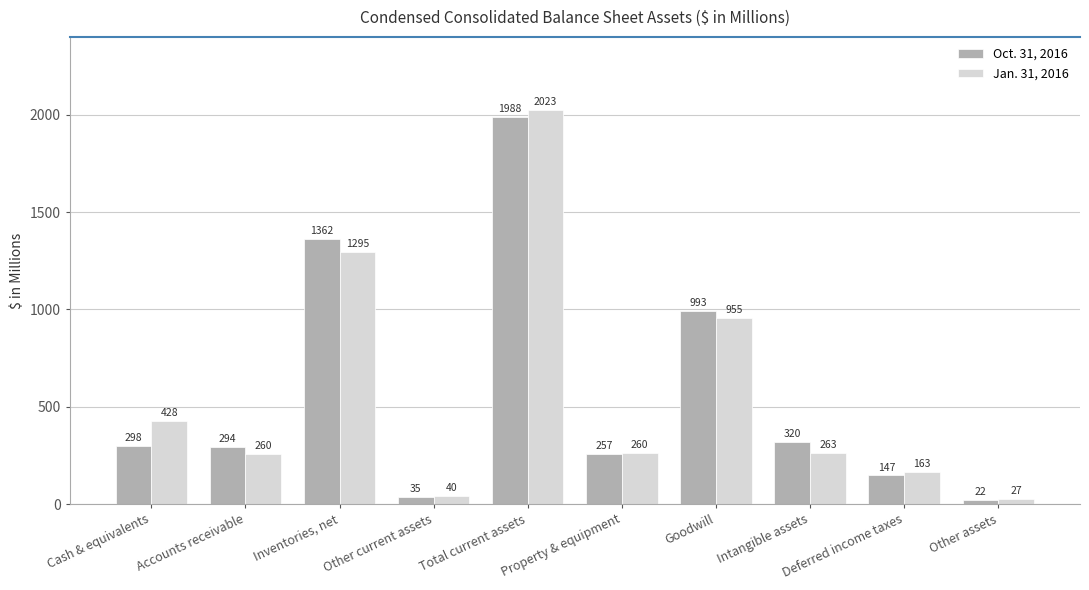

Which series has the largest range (max minus min)?

Jan. 31, 2016